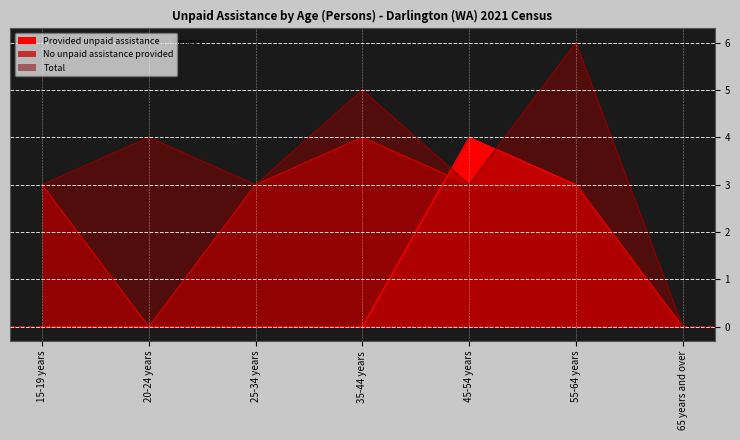

Which category has the highest value in the Total series?

55-64 years